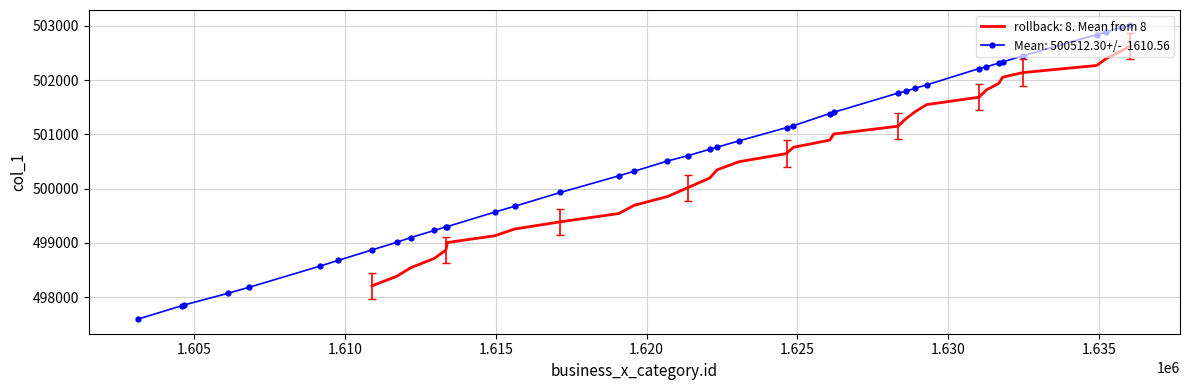

The value at 1628336 is 286925. True or false?

False